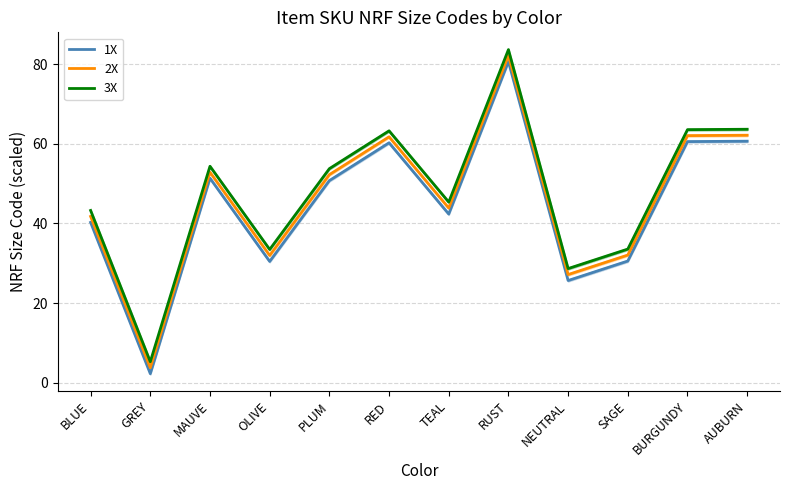

Reading right to left, extract all data points from this chart.

1X: 60.6	60.5	30.6	25.6	80.7	42.4	60.2	50.8	30.4	51.4	2.2	40.2
2X: 62.1	62.0	32.0	27.1	82.2	43.9	61.8	52.2	32.0	52.9	3.8	41.8
3X: 63.6	63.5	33.5	28.6	83.7	45.4	63.2	53.8	33.5	54.4	5.2	43.2